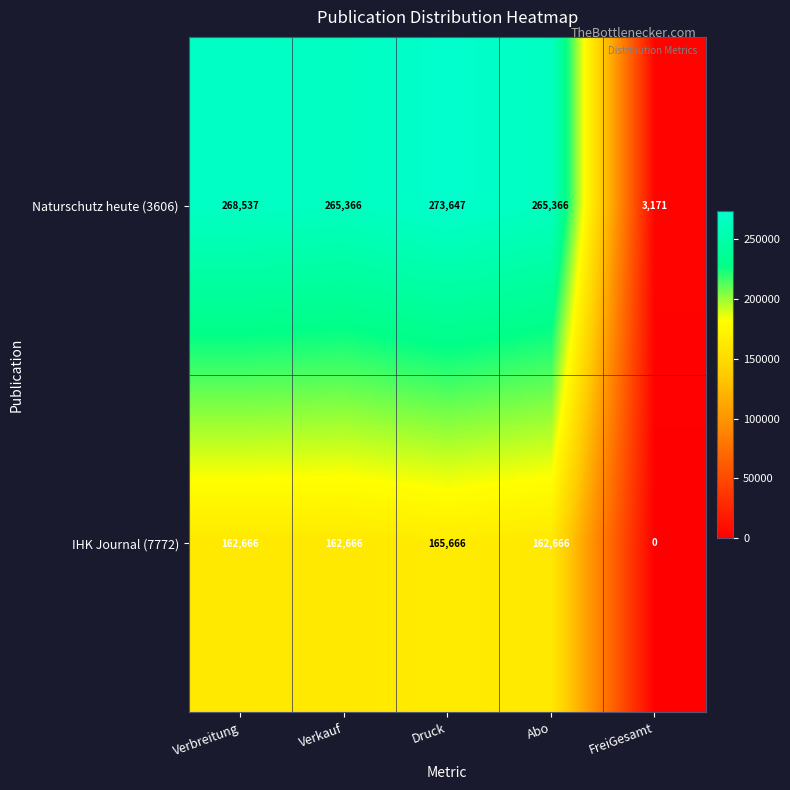

How many series are shown in this chart?

2